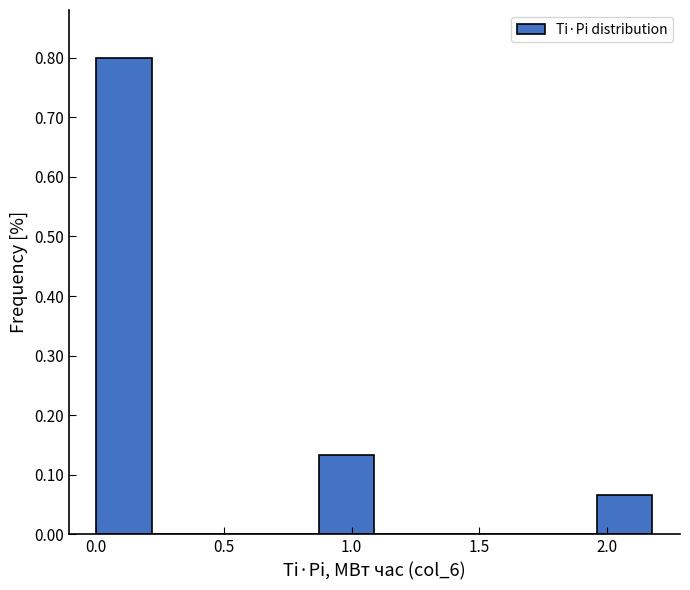

How tall is the bar that spans 0.85 to 1.10 on the x-axis? Neither the bar edges nor the heights are printed on the chart, so give them approximately, as read against the axes.

0.13